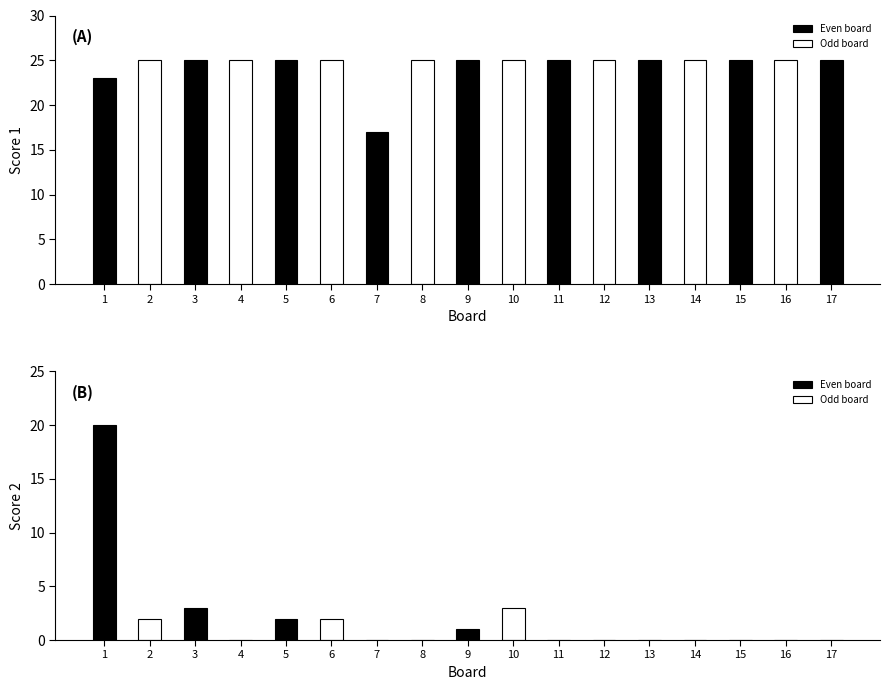

Rank the series by their average value, from highest to lowest.

Score 1, Score 2